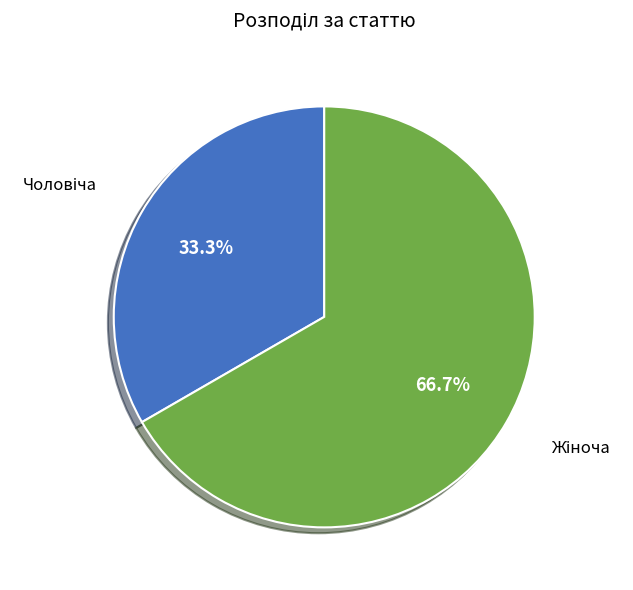

Is there a majority slice in this chart?

Yes